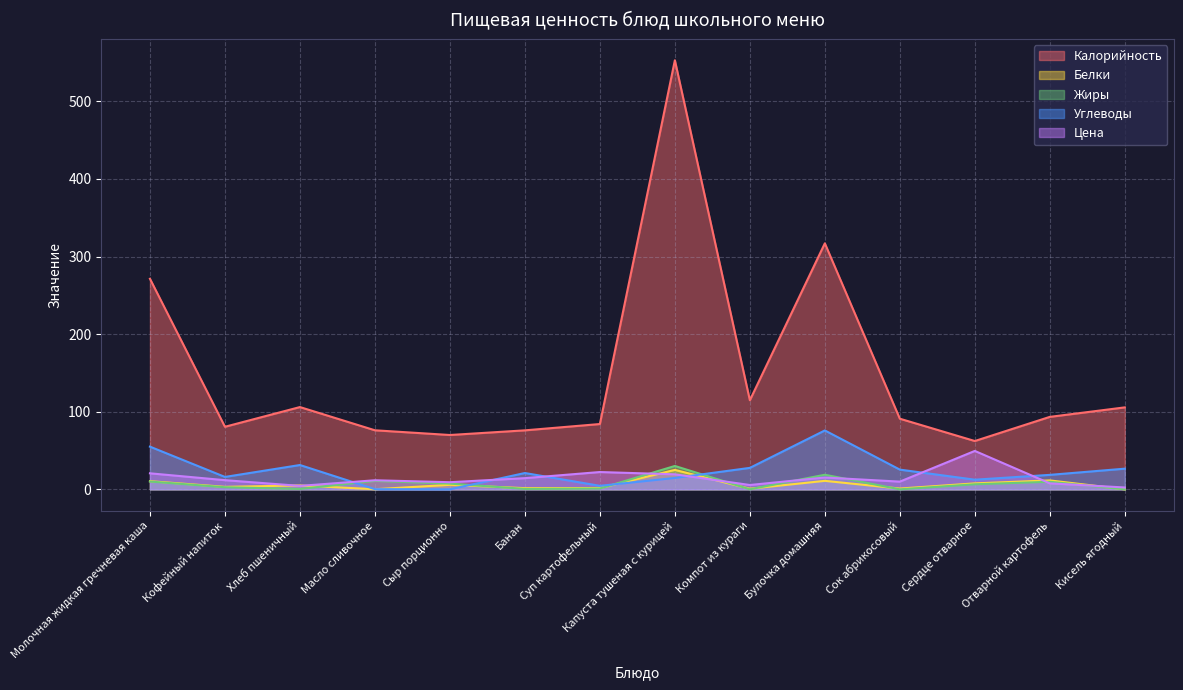

Rank the categories by Жиры value from highest to lowest.

Капуста тушеная с курицей, Булочка домашняя, Масло сливочное, Молочная жидкая гречневая каша, Отварной картофель, Сыр порционно, Сердце отварное, Кофейный напиток, Суп картофельный, Банан, Хлеб пшеничный, Компот из кураги, Сок абрикосовый, Кисель ягодный